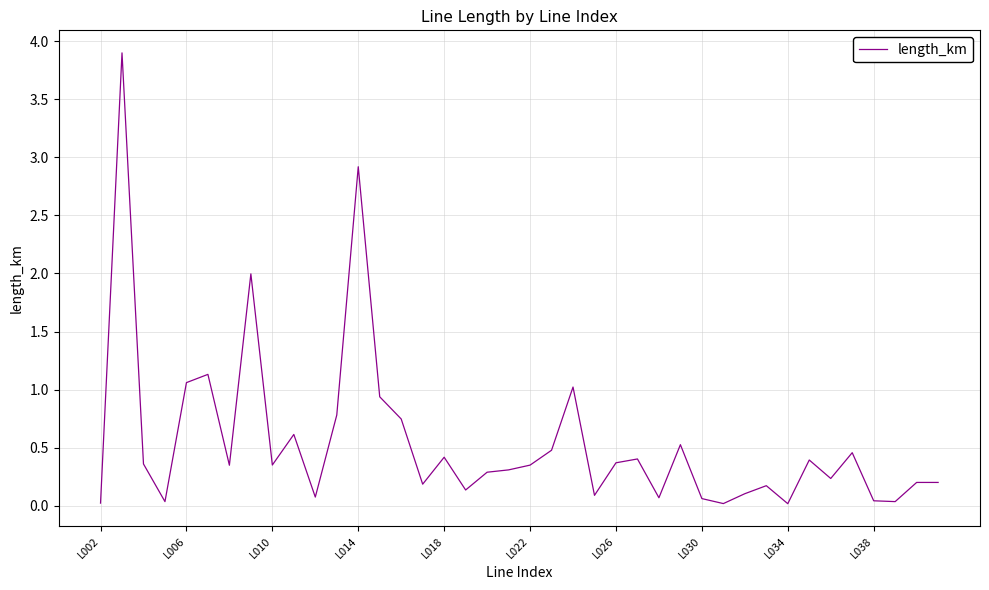

What is the maximum value shown in the chart?

3.9